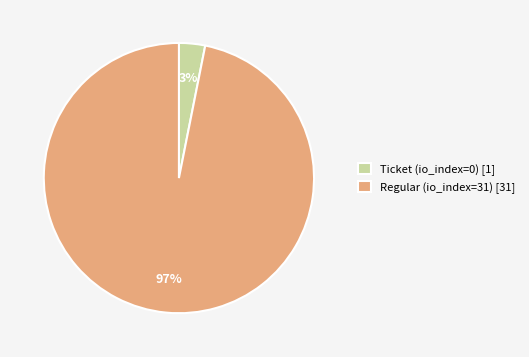

Is the sum of Ticket (io_index=0) [1] and Regular (io_index=31) [31] greater than half?

Yes